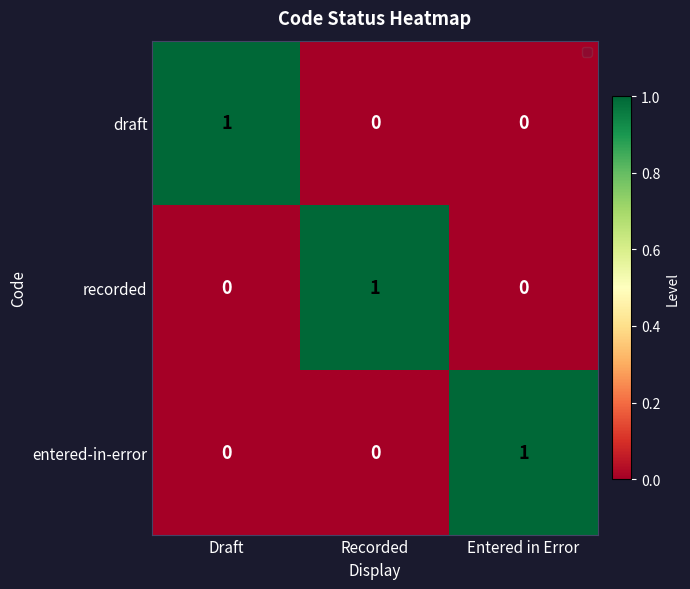

At how many categories does at least one series exceed 0?

3